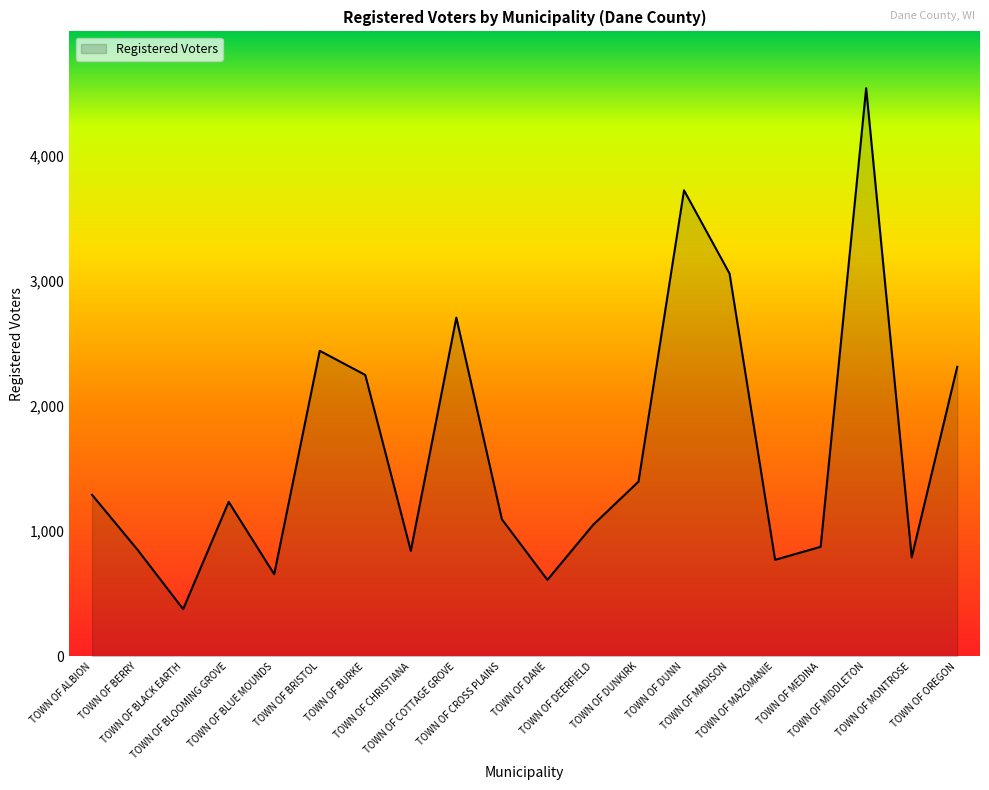

What value does the data have at TOWN OF BURKE, to the nearest 100?

2200